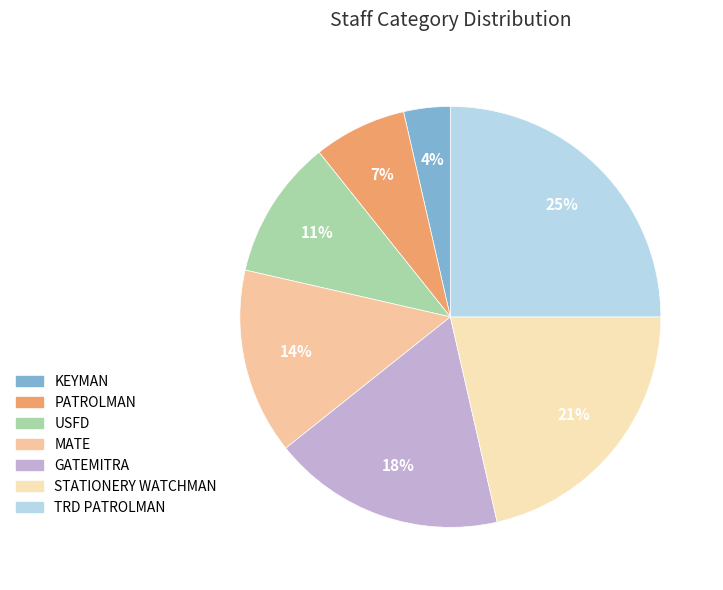

Which has a higher value, GATEMITRA or KEYMAN?

GATEMITRA